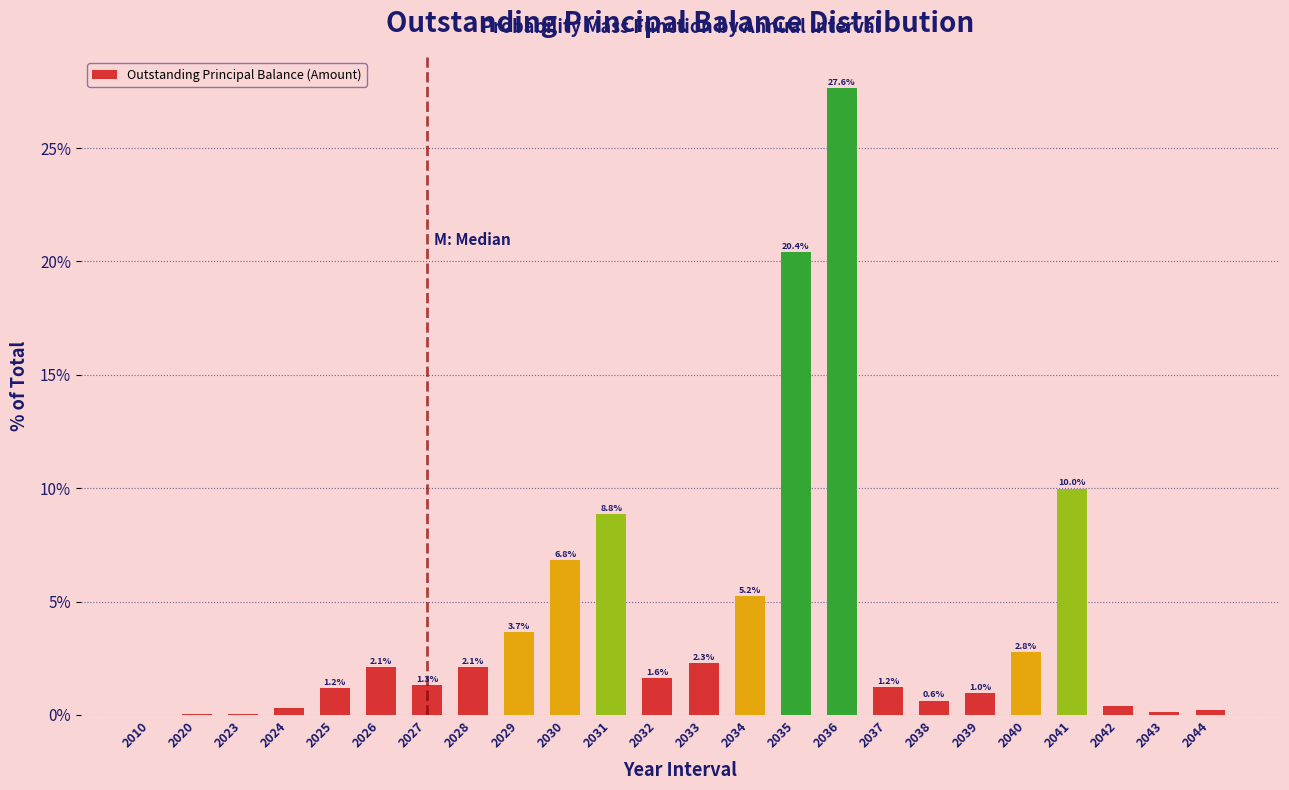

Which category has the highest value across all series?

2036